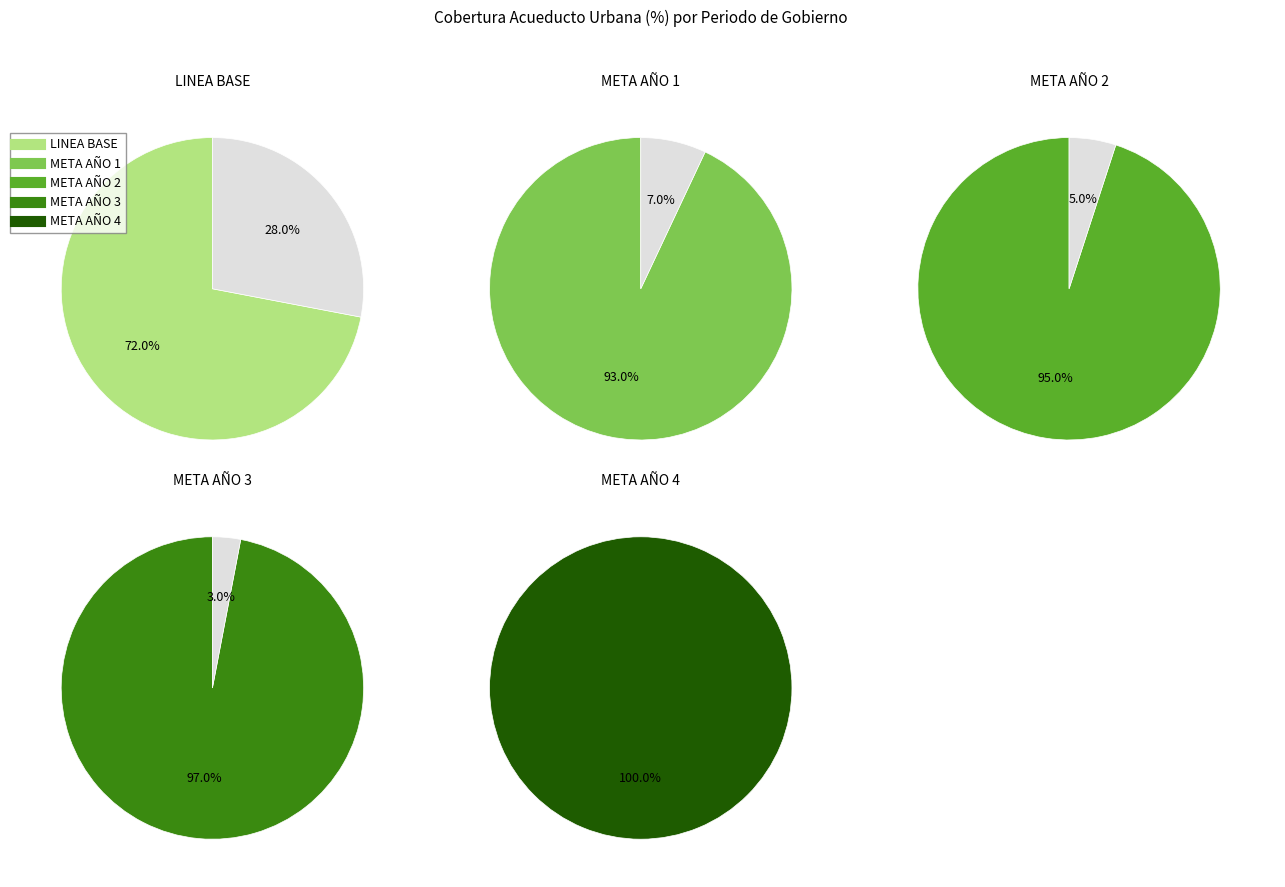

How much of the chart is everything except LINEA BASE?

84.2%